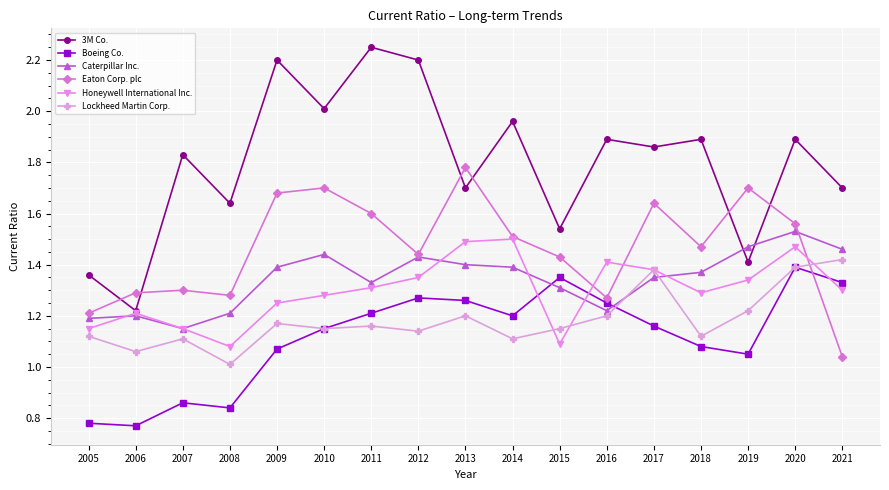

In Lockheed Martin Corp., how many points are lower than both neighbors (excluding endpoints)?

6